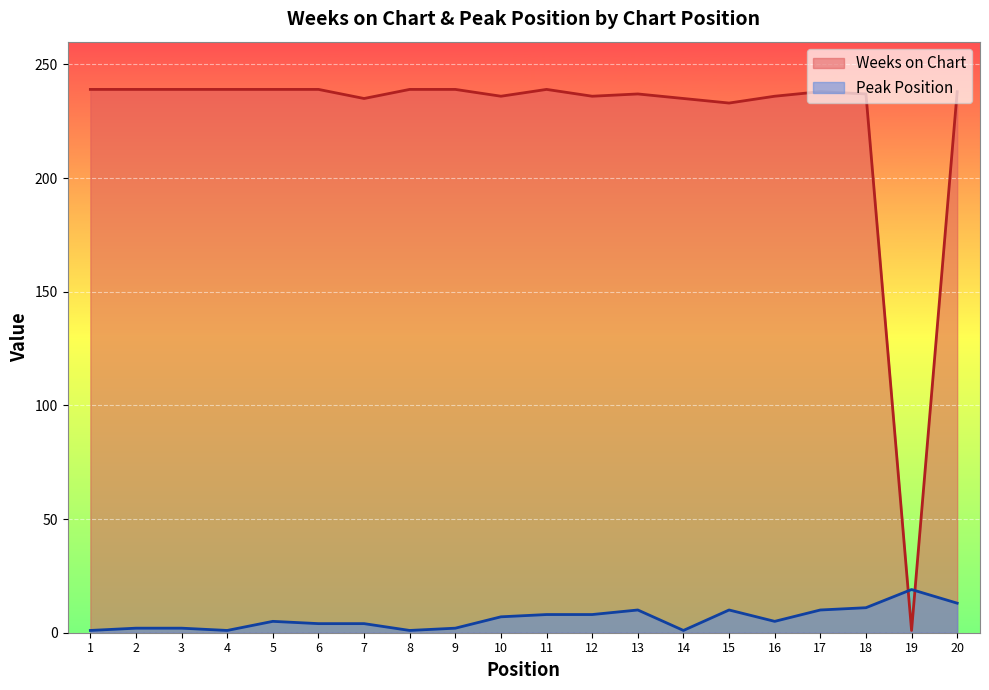

What is the lowest value of the Weeks on Chart series?

1